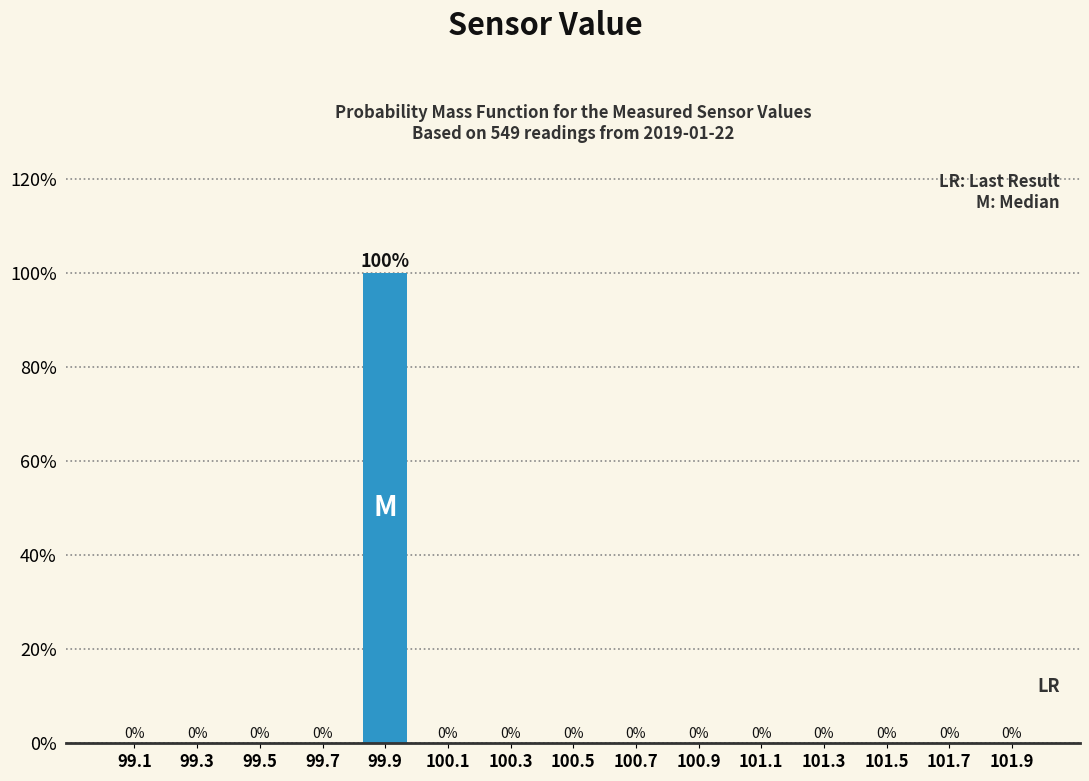

Reading left to right, transcribe this chart: for each bar, give the range it covers on the x-axis and its height.

99.0 to 99.2: 0
99.2 to 99.4: 0
99.4 to 99.6: 0
99.6 to 99.8: 0
99.8 to 100.0: 100
100.0 to 100.2: 0
100.2 to 100.4: 0
100.4 to 100.6: 0
100.6 to 100.8: 0
100.8 to 101.0: 0
101.0 to 101.2: 0
101.2 to 101.4: 0
101.4 to 101.6: 0
101.6 to 101.8: 0
101.8 to 102.0: 0